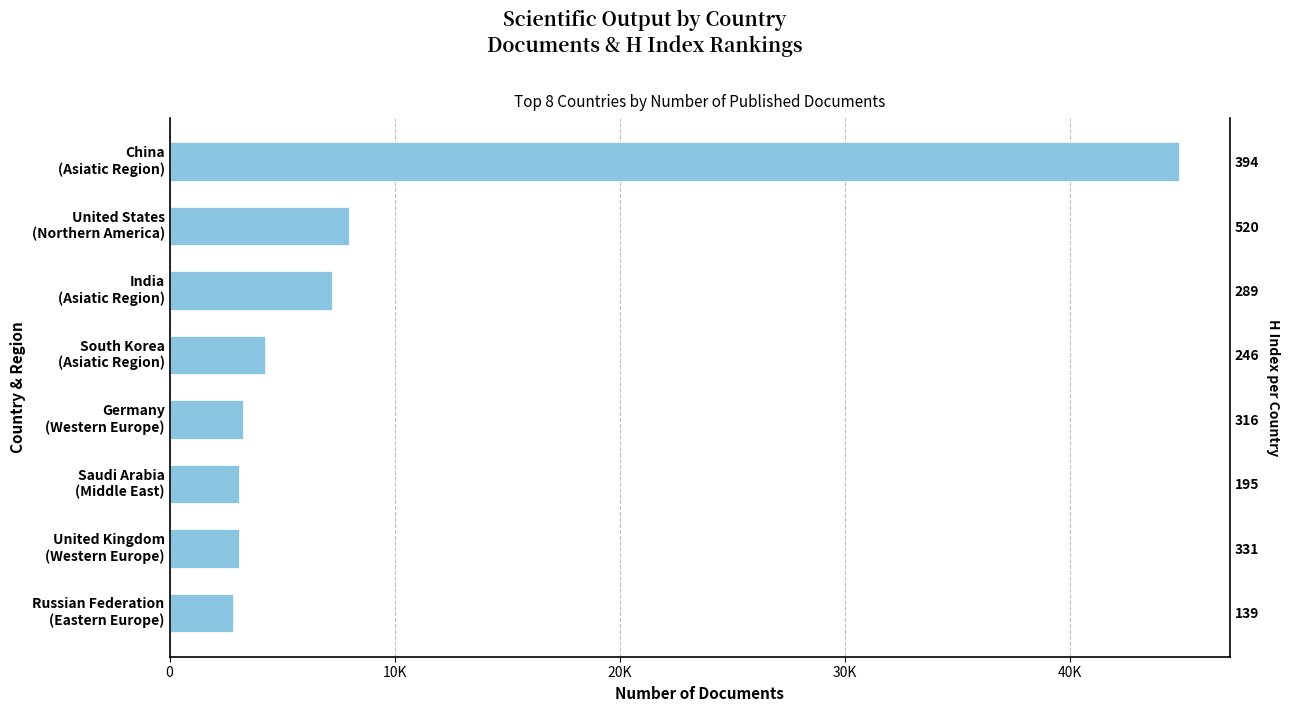

Is it true that the value at United States (Northern America) is 7967?

True